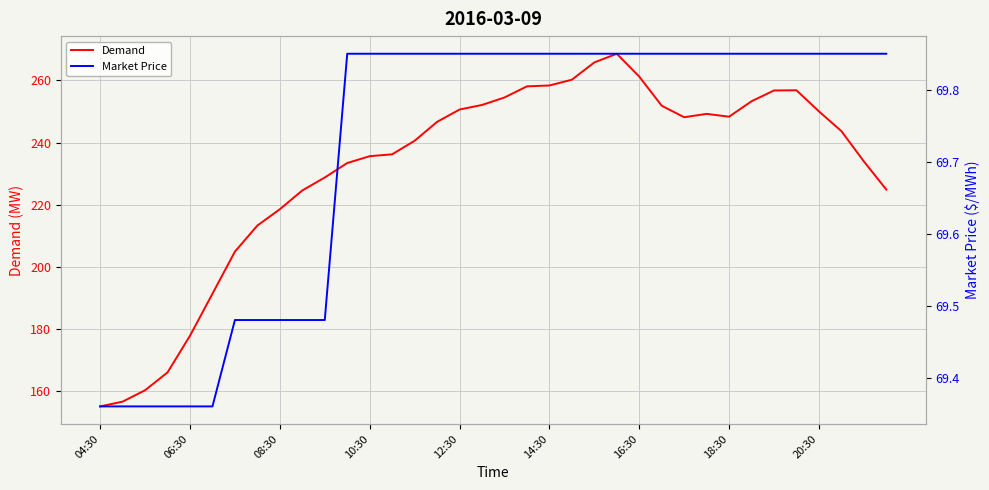

The value of Demand at 06:30 is 260.2. True or false?

False